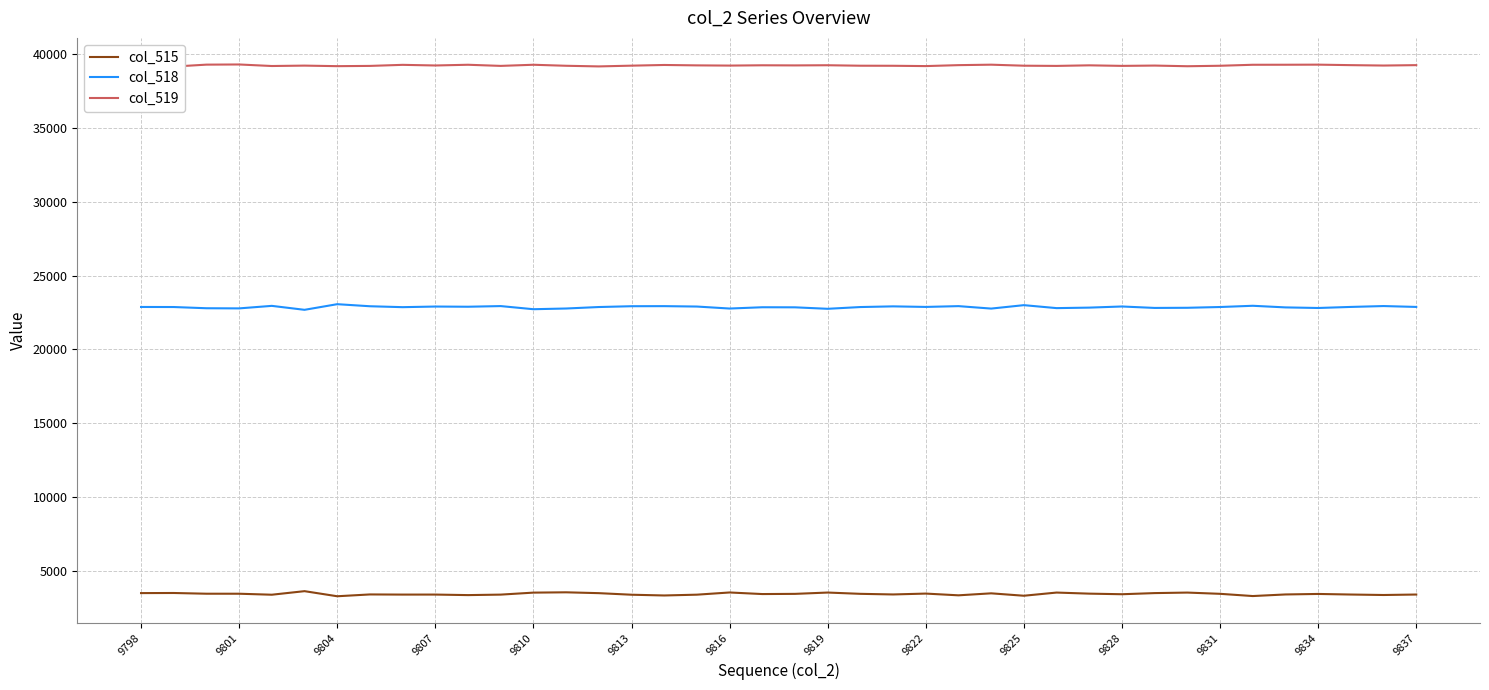

At which category is the sum across all series the highest?

9798